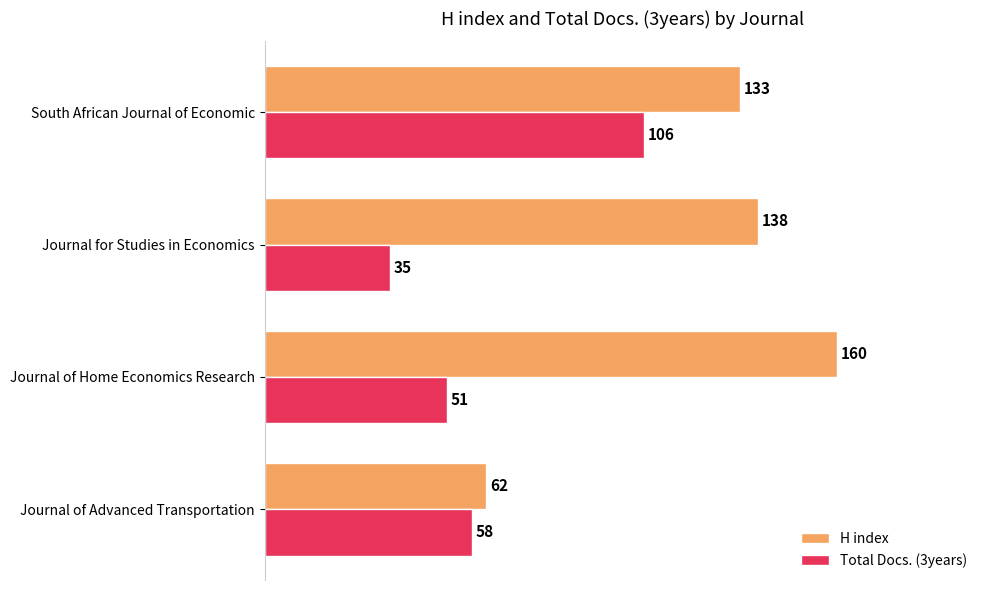

Rank the series by their maximum value, from lowest to highest.

Total Docs. (3years), H index